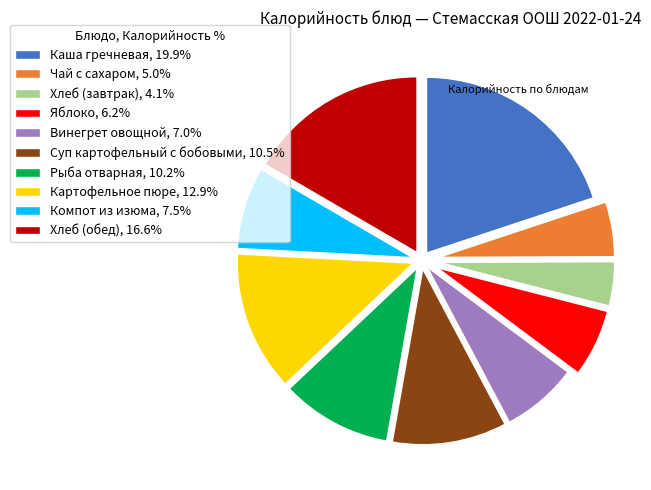

Is the sum of Компот из изюма, 7.5% and Рыба отварная, 10.2% greater than half?

No